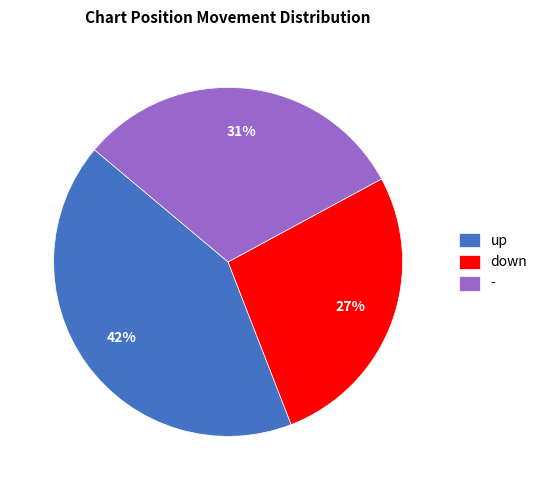

Do - and down together represent more than half of the pie?

Yes